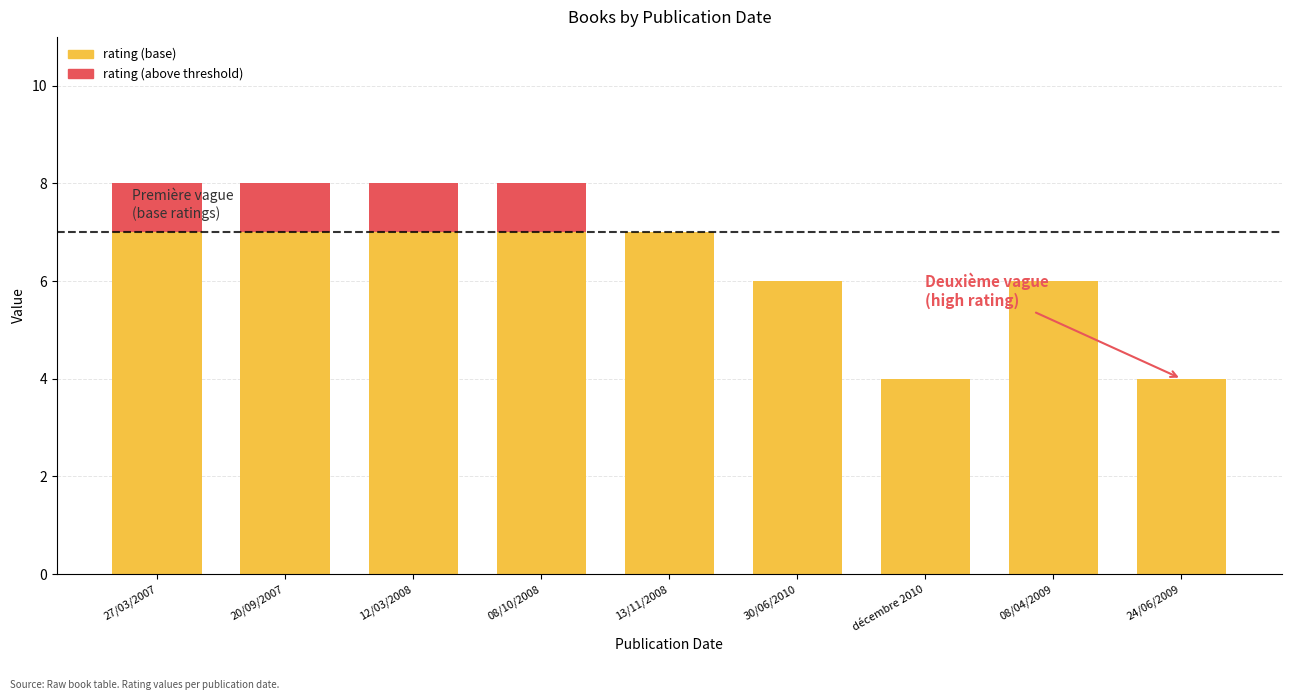

What is the difference between the second highest and second lowest values in the above threshold series?

1